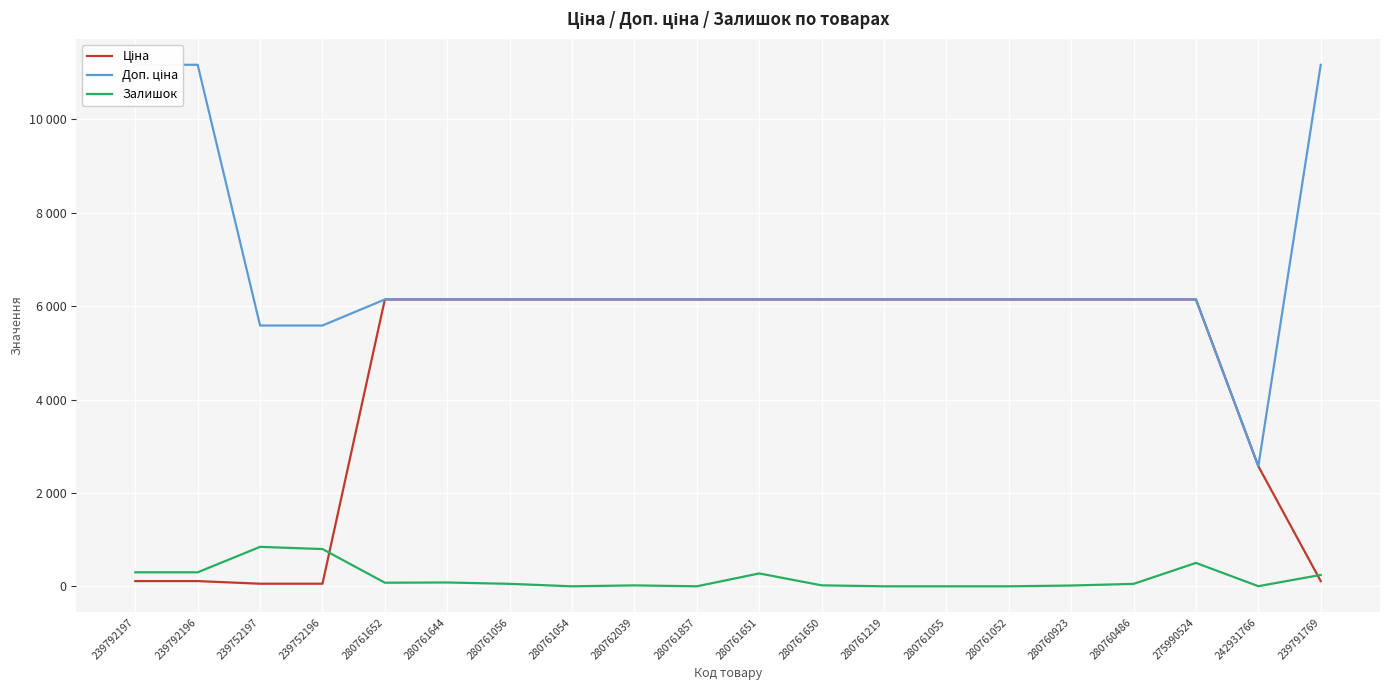

At 280761056, list the series in order from smallest to largest.

Залишок, Ціна, Доп. ціна